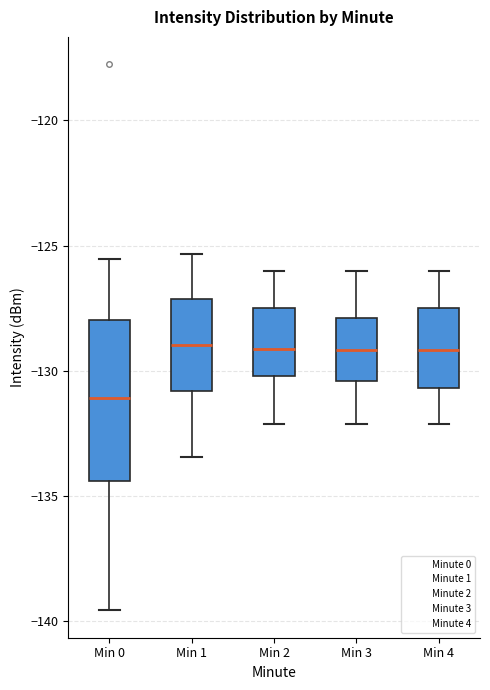

Where does the median line of the box for Min 2 sit on the y-axis? The values are not printed on the chart, so give them approximately, as read against the axis.

-129.0